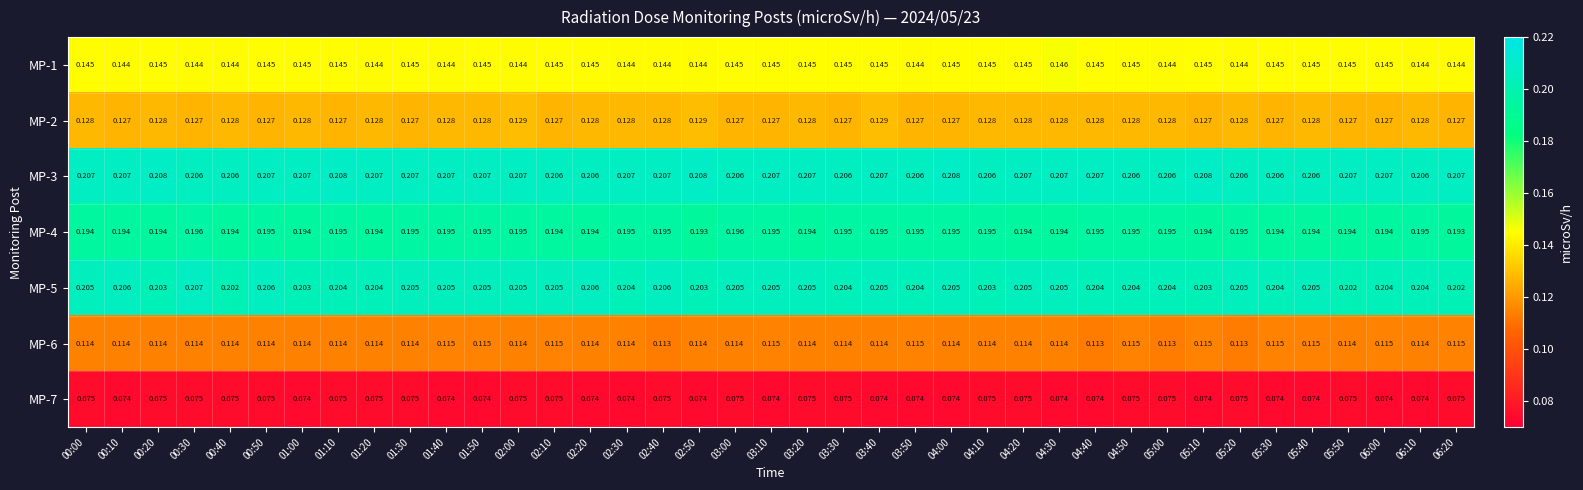

Is the value of MP-4 at 01:30 greater than the value of MP-1 at 02:00?

Yes